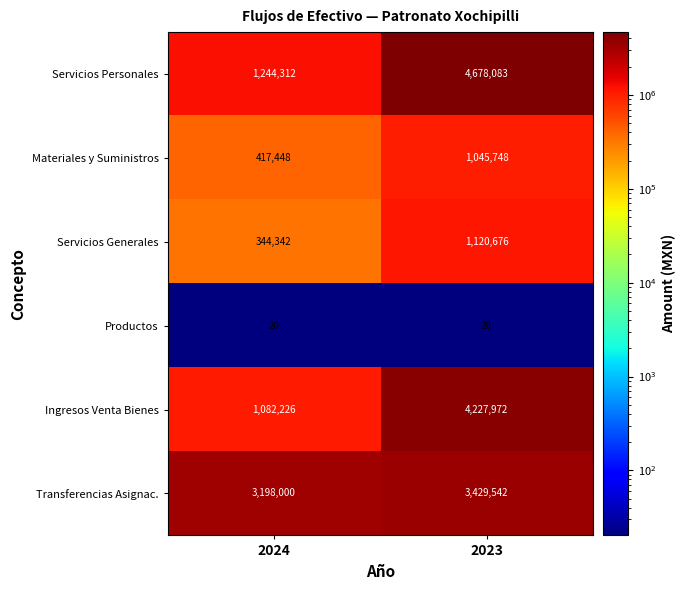

The Transferencias Asignac. series shows 5033023 at 2023. True or false?

False